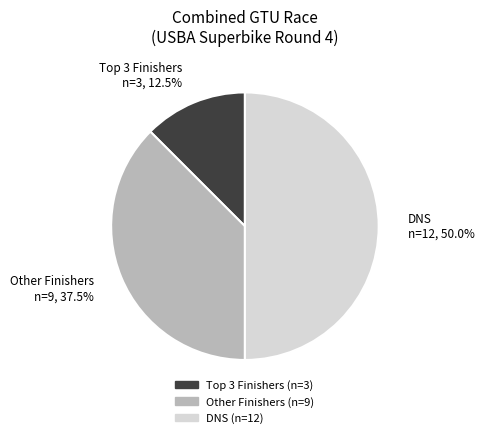

Which category has the biggest portion of the pie?

DNS n=12, 50.0%